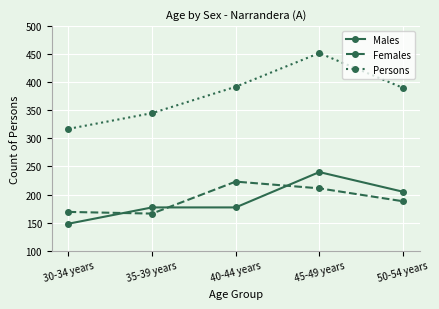

What is the total value across all series at 40-44 years?

792